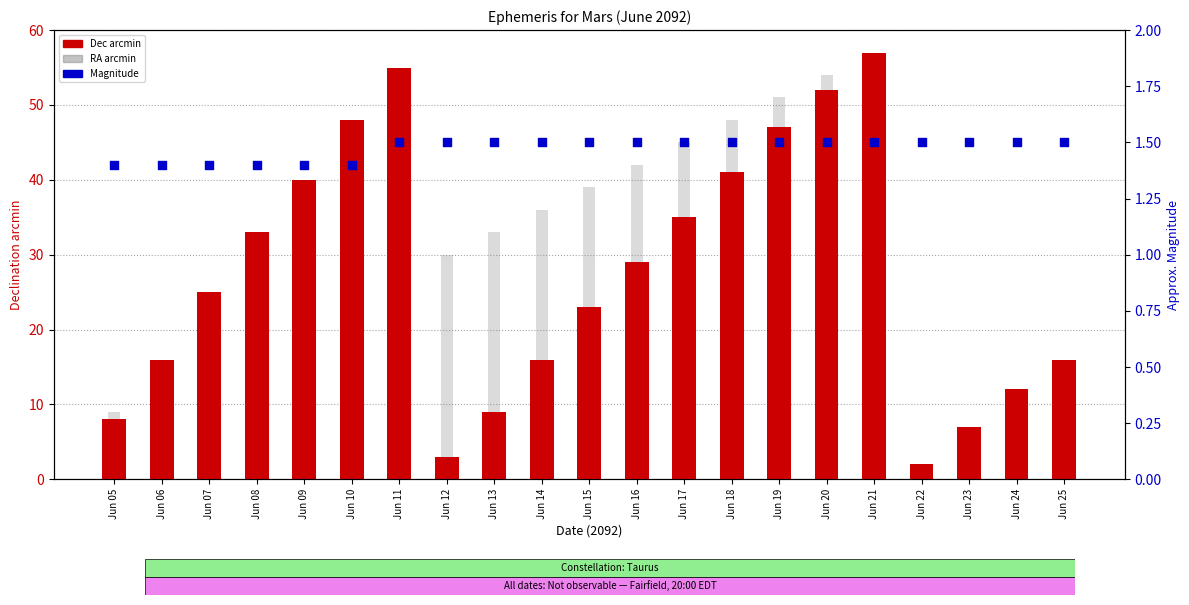

Is the value of Dec arcmin at Jun 17 greater than the value of RA arcmin at Jun 06?

Yes